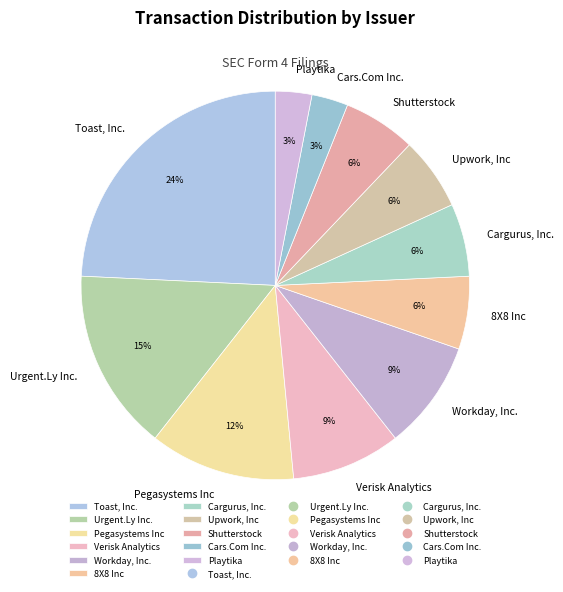

Is there a majority slice in this chart?

No